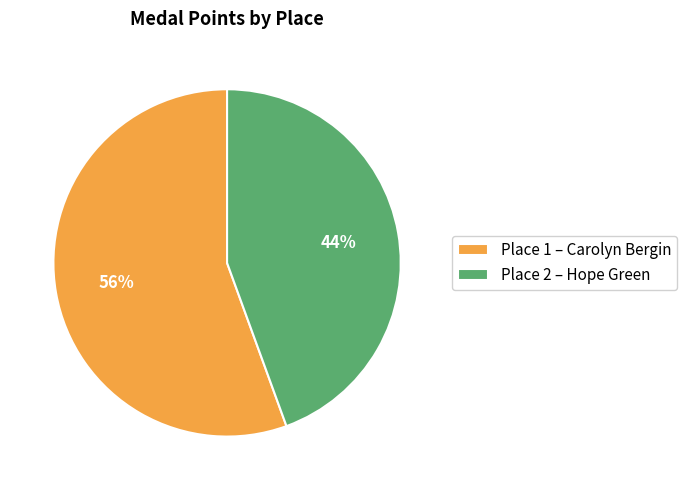

Between Place 1 – Carolyn Bergin and Place 2 – Hope Green, which is larger?

Place 1 – Carolyn Bergin